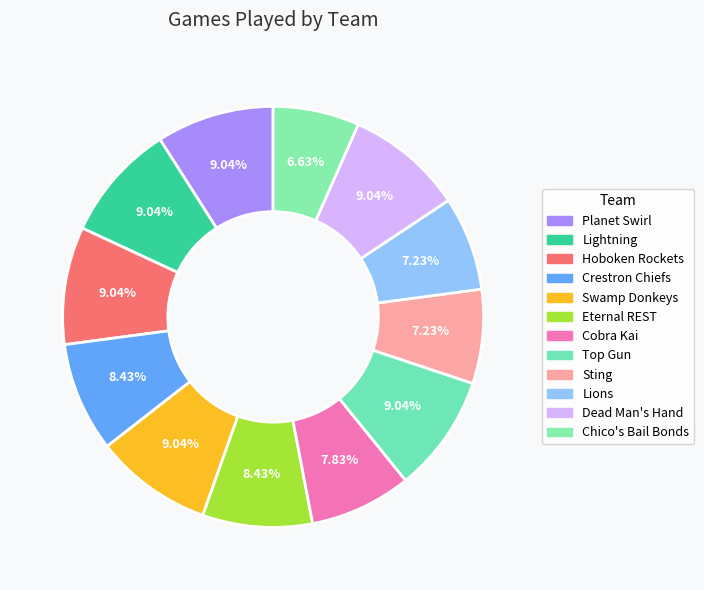

What percentage do Lightning and Eternal REST together represent?

17.5%